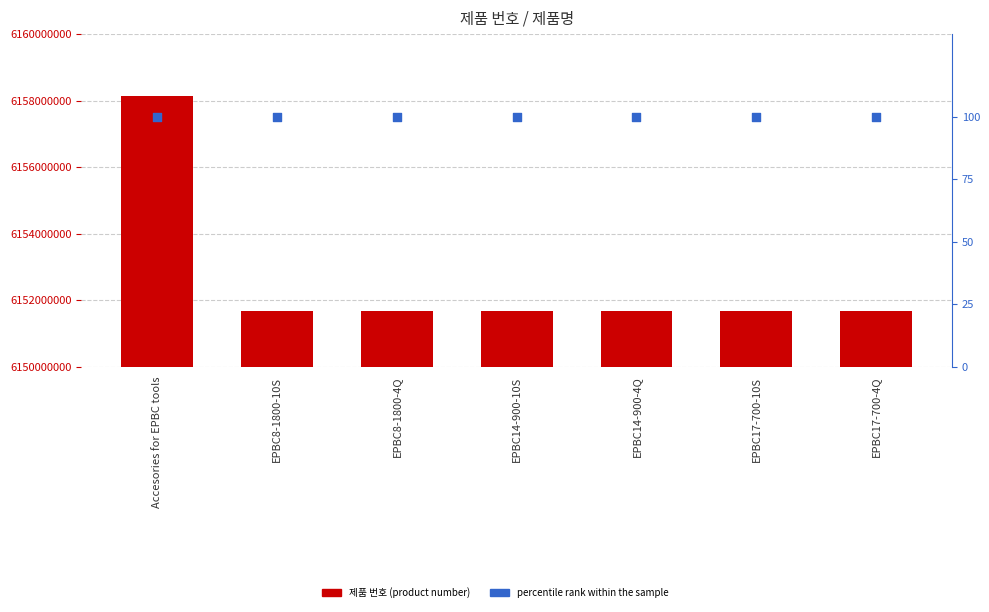

What is the total value across all series at Accesories for EPBC tools?

6158122910